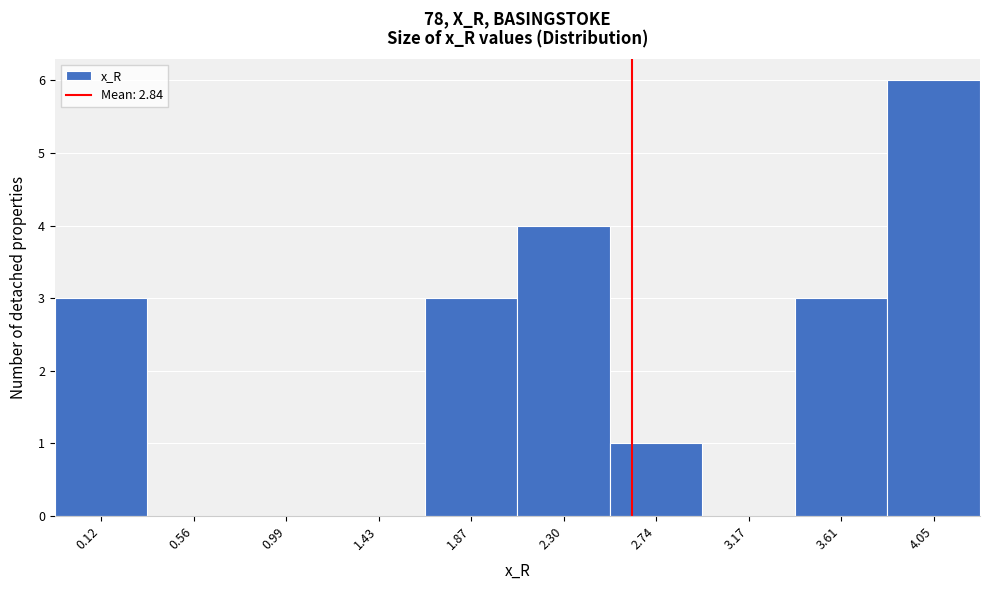

Reading left to right, transcribe all the data shown in this chart.

0.12=3	0.56=0	0.99=0	1.43=0	1.87=3	2.30=4	2.74=1	3.17=0	3.61=3	4.05=6